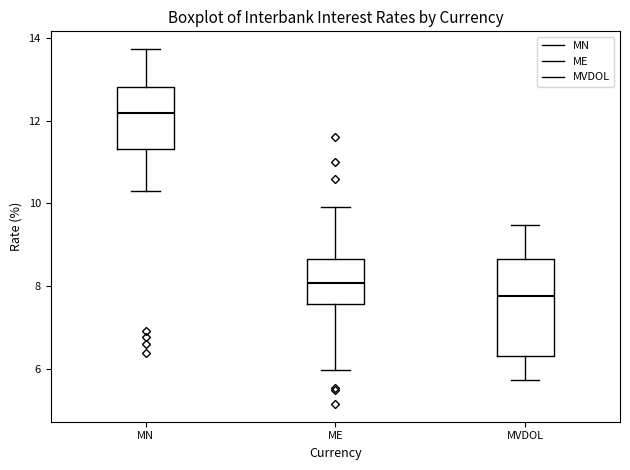

Reading left to right, transcribe this box plot: for each box, give where its median line is, the range the box spans, and where its two whiskers end, as read against the y-axis. The values are not printed on the chart, so give them approximately, as read against the axis.

MN: median 12.2, box 11.4 to 12.8, whiskers 10.4 to 13.8
ME: median 8.0, box 7.6 to 8.6, whiskers 6.0 to 10.0
MVDOL: median 7.8, box 6.4 to 8.6, whiskers 5.8 to 9.4